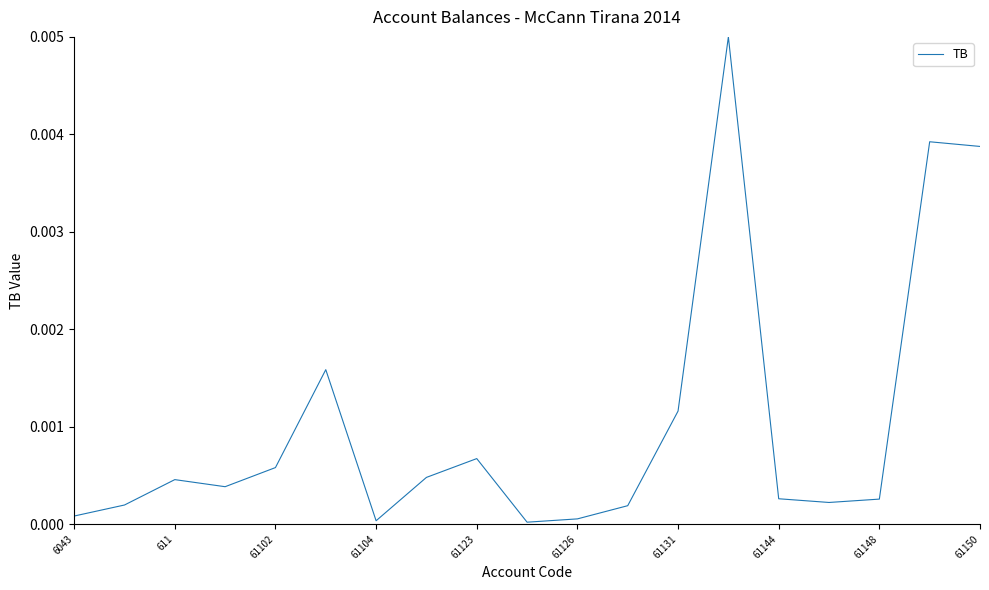

Is this an area chart (filled region under the line)?

No